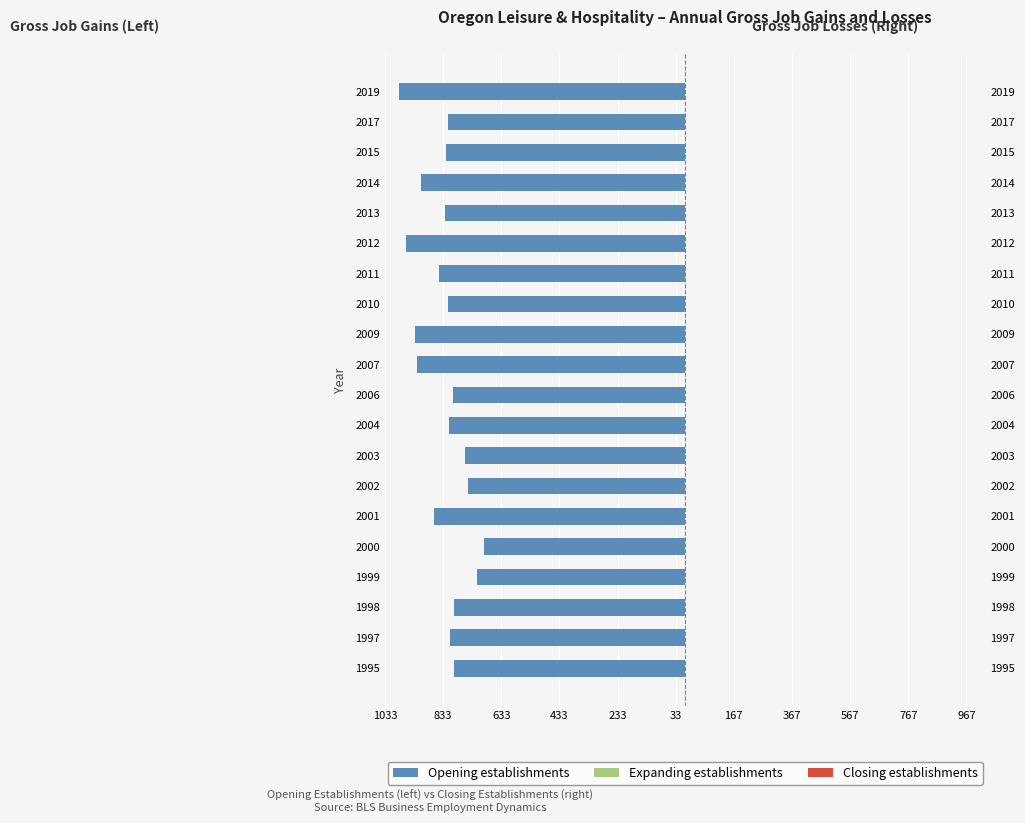

How many bars are there in total?

60